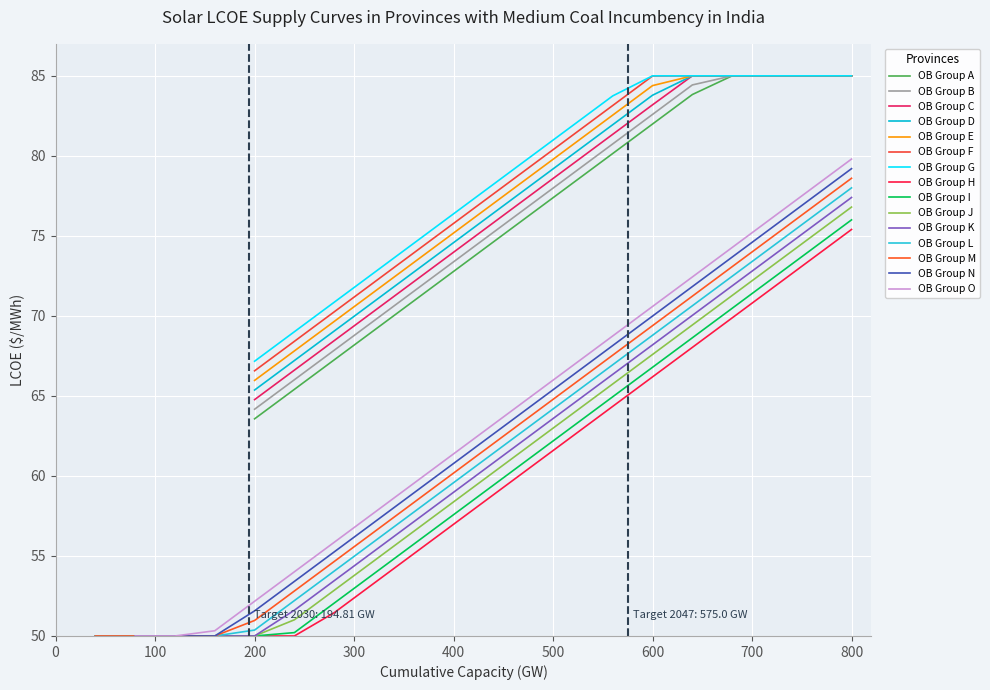

What is the minimum value for OB Group M?

50.0